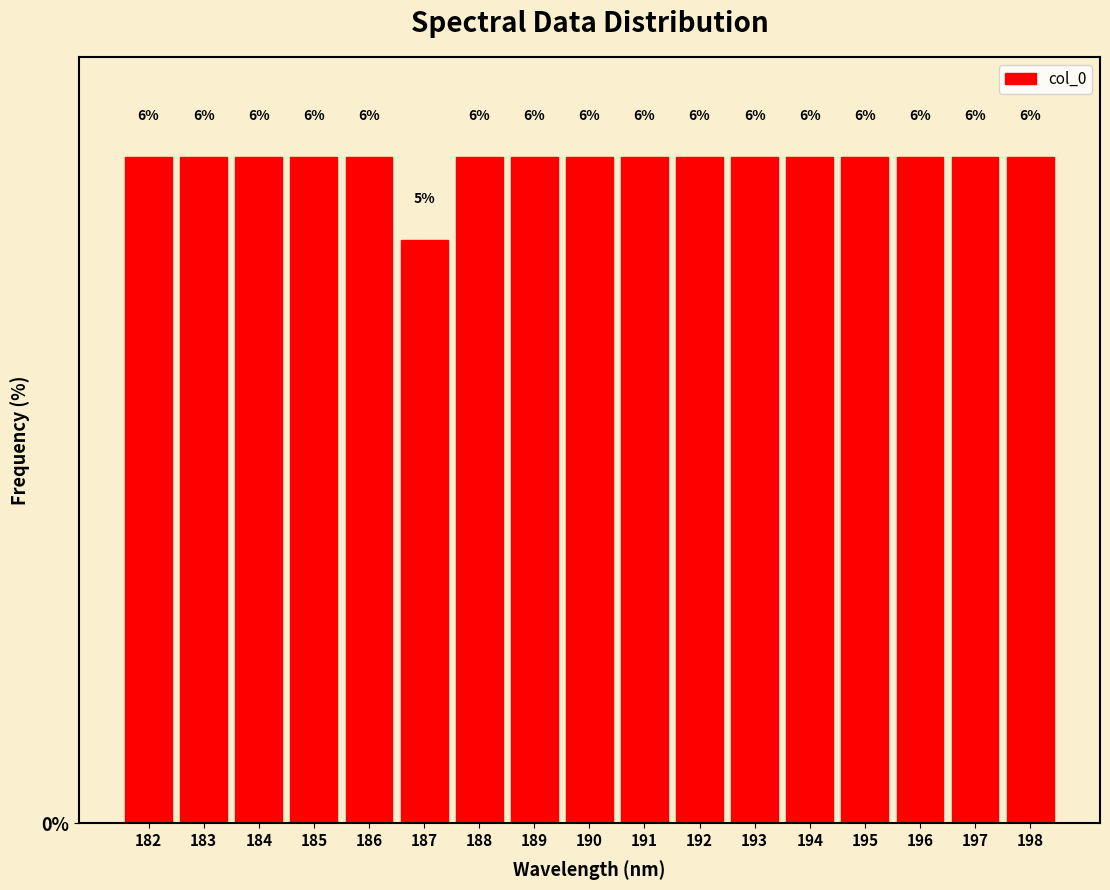

Does the chart contain any negative values?

No